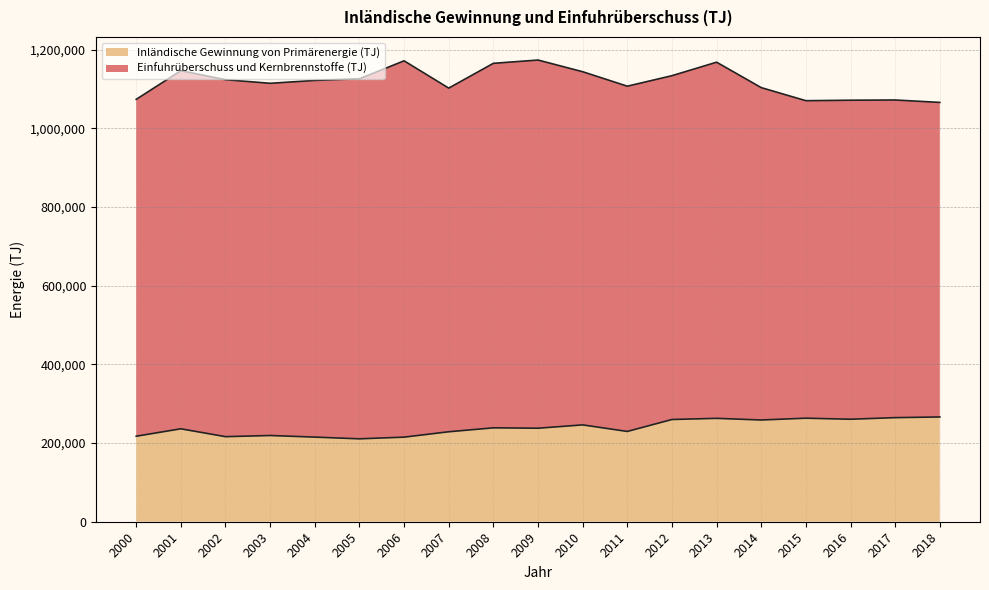

What is the maximum value shown in the chart?

266310